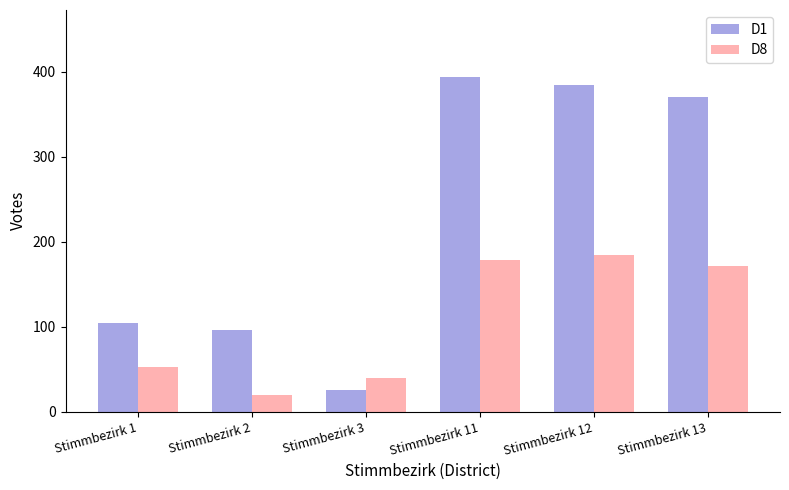

Rank the series by their maximum value, from highest to lowest.

D1, D8